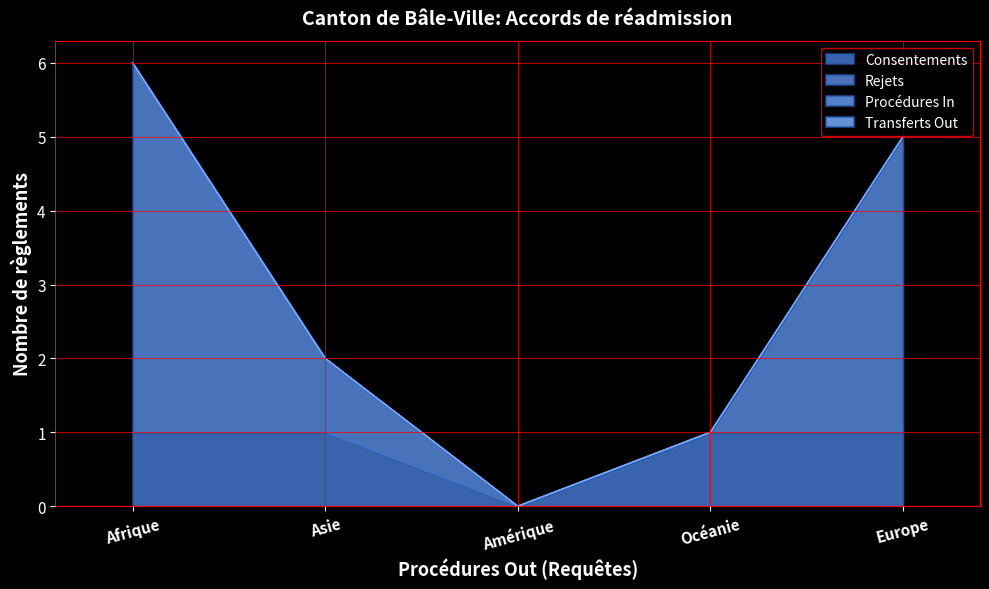

True or false: Rejets and Consentements cross at least once.

False